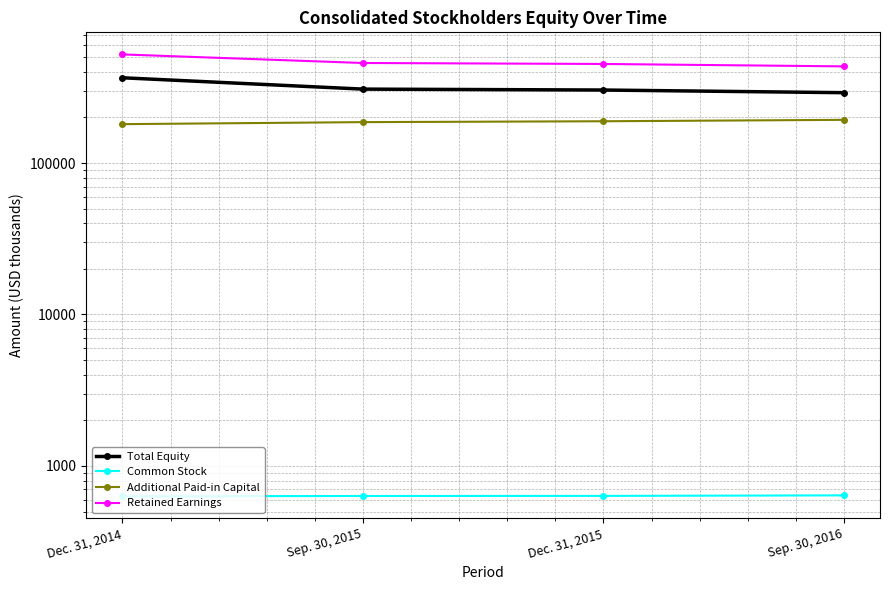

What is the average value of the Additional Paid-in Capital series?

187227